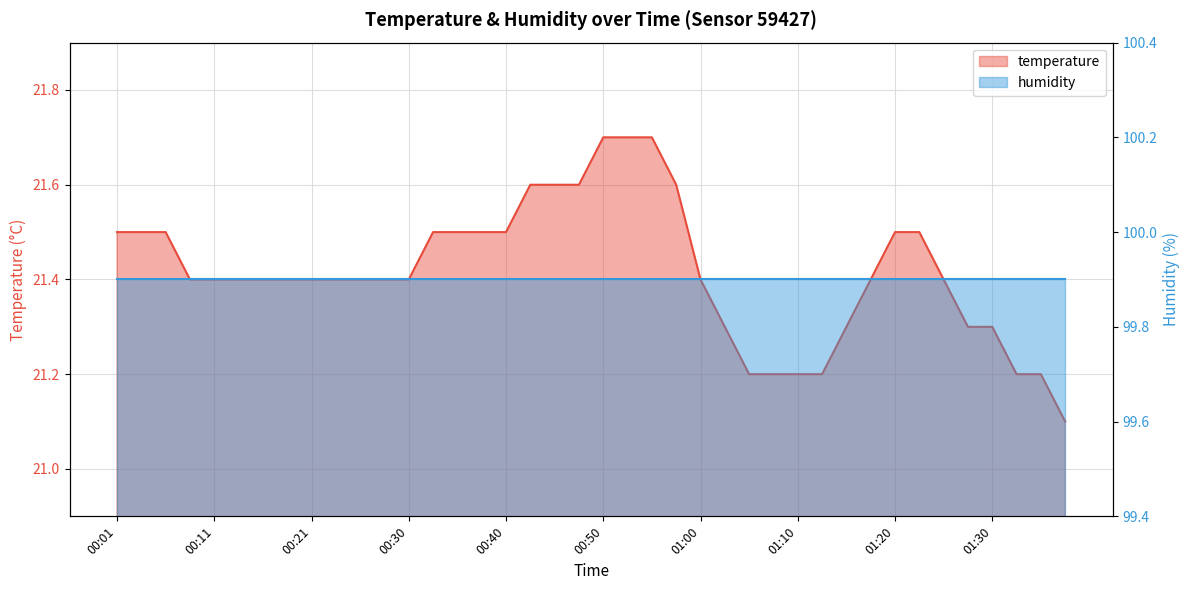

What is the difference between the values at 01:35 and 00:48?

0.4